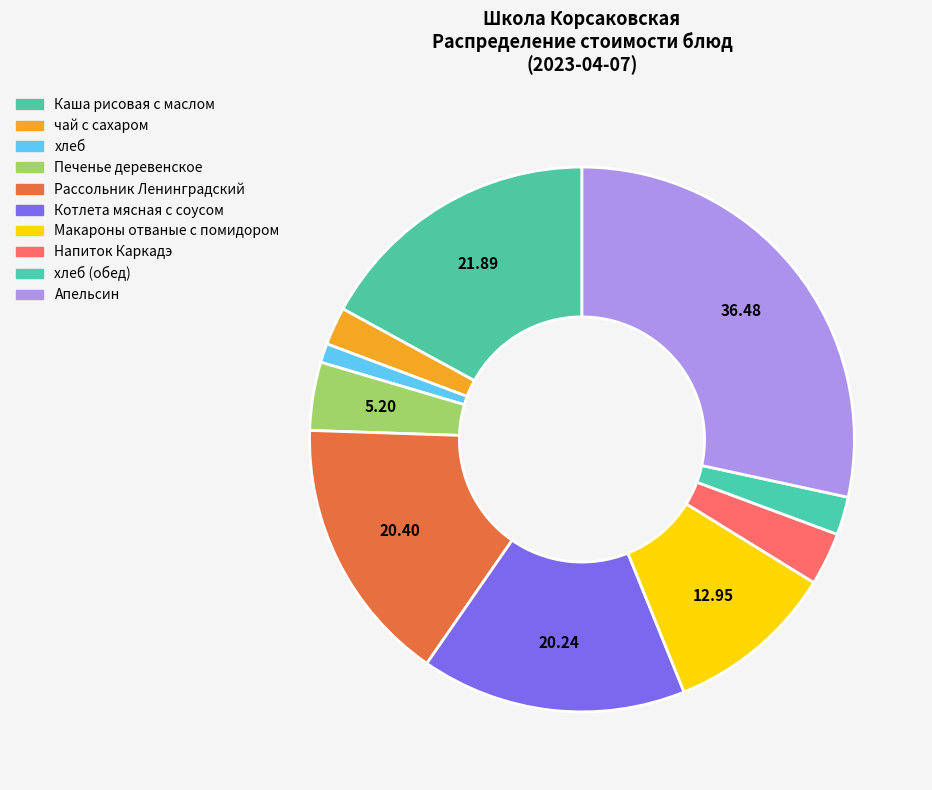

What is the largest slice in the pie chart?

Апельсин